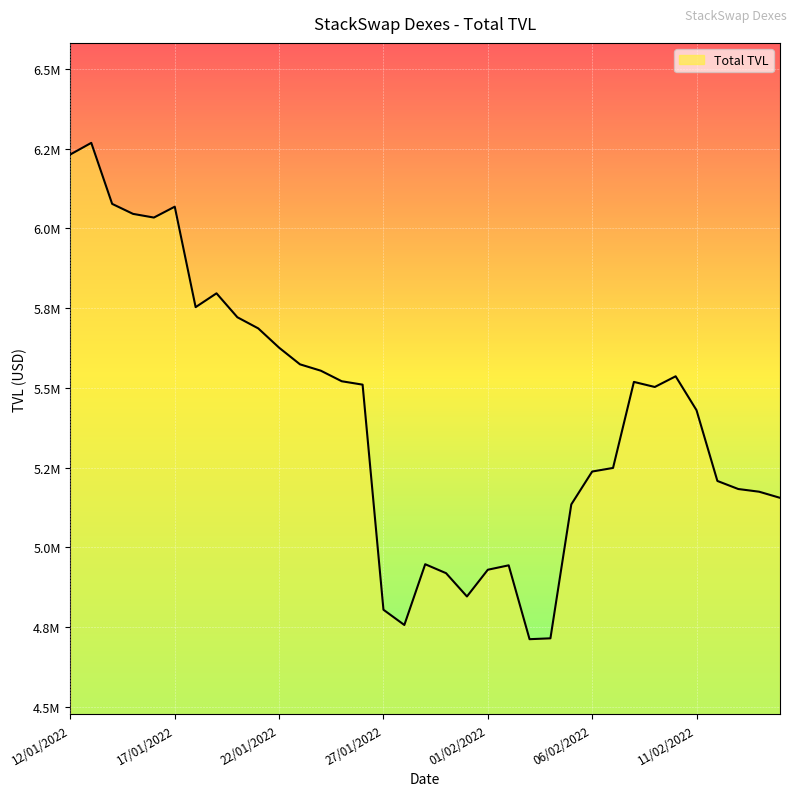

List the labels in order of value, largest first.

13/01/2022, 12/01/2022, 14/01/2022, 17/01/2022, 15/01/2022, 16/01/2022, 19/01/2022, 18/01/2022, 20/01/2022, 21/01/2022, 22/01/2022, 23/01/2022, 24/01/2022, 10/02/2022, 25/01/2022, 08/02/2022, 26/01/2022, 09/02/2022, 11/02/2022, 07/02/2022, 06/02/2022, 12/02/2022, 13/02/2022, 14/02/2022, 15/02/2022, 05/02/2022, 29/01/2022, 02/02/2022, 01/02/2022, 30/01/2022, 31/01/2022, 27/01/2022, 28/01/2022, 04/02/2022, 03/02/2022